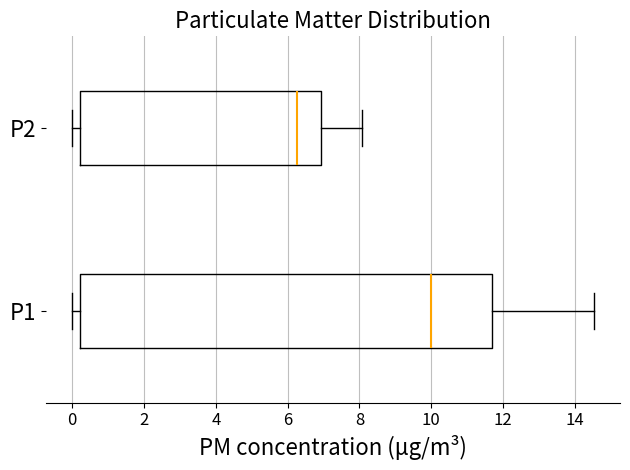

Which box's median line is the furthest to the right?

P1